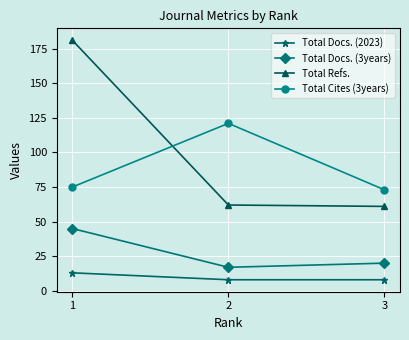

What are all the series names shown in the legend?

Total Docs. (2023), Total Docs. (3years), Total Refs., Total Cites (3years)